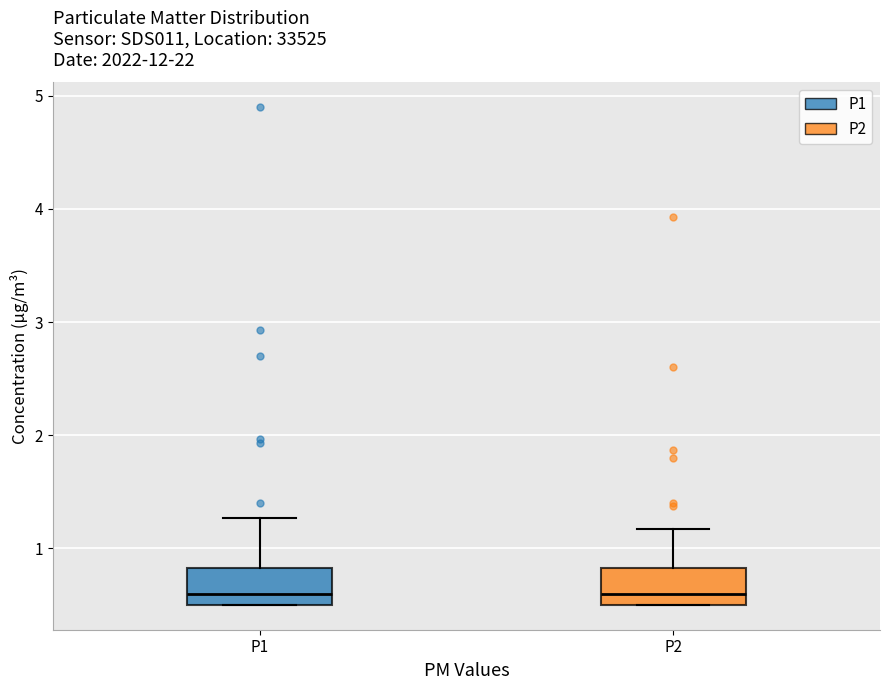

Where does the upper whisker of the box for P1 end on the y-axis? The values are not printed on the chart, so give them approximately, as read against the axis.

1.3